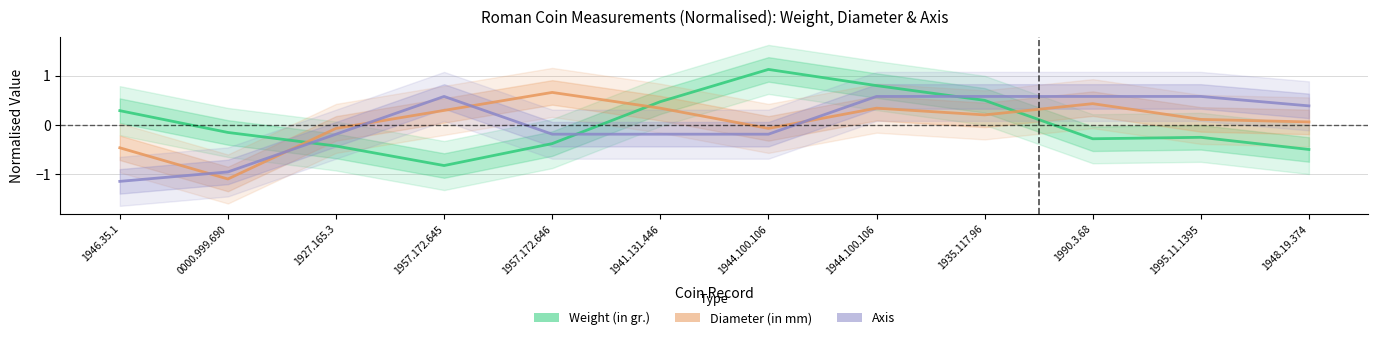

What is the label of the 11th point from the left?

1995.11.1395